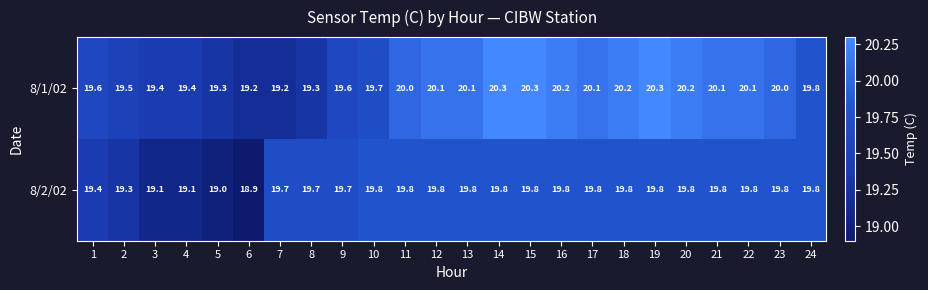

What is the total value across all series at 9?

39.3